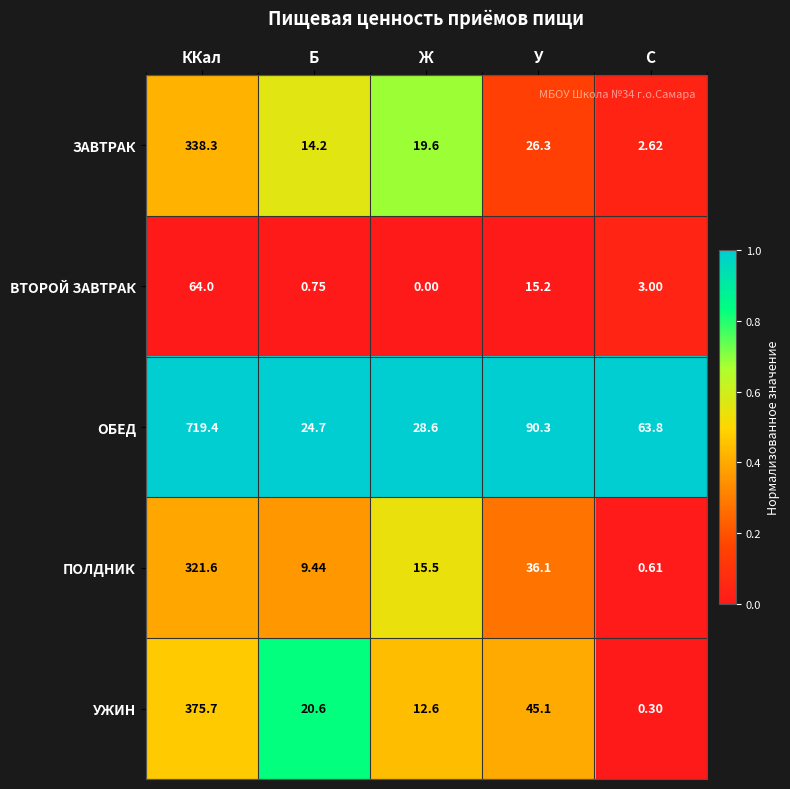

Which series has the largest total across all categories?

ОБЕД